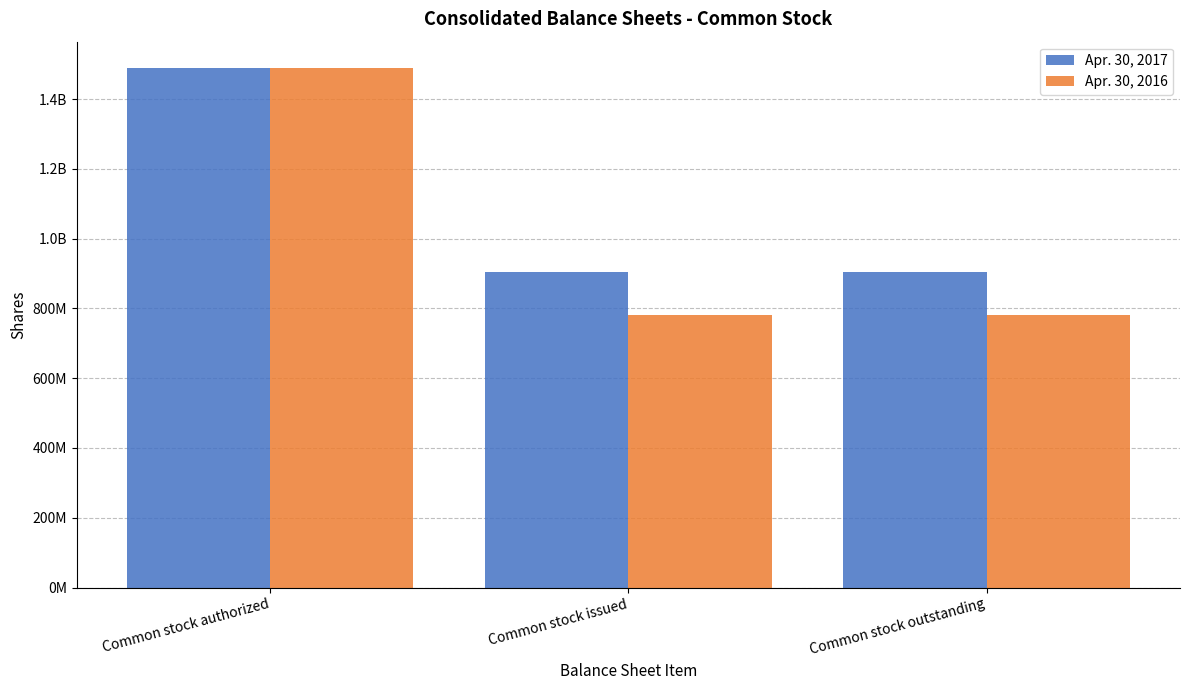

What are all the series names shown in the legend?

Apr. 30, 2017, Apr. 30, 2016